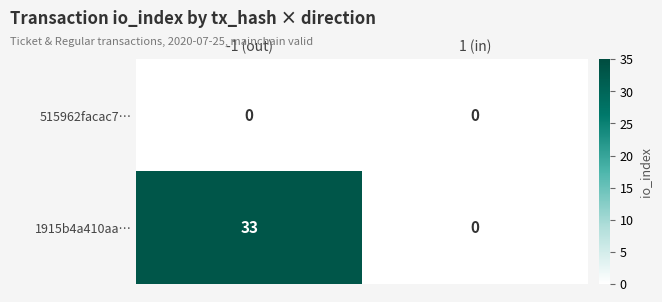

Which series has the largest range (max minus min)?

1915b4a410aa…